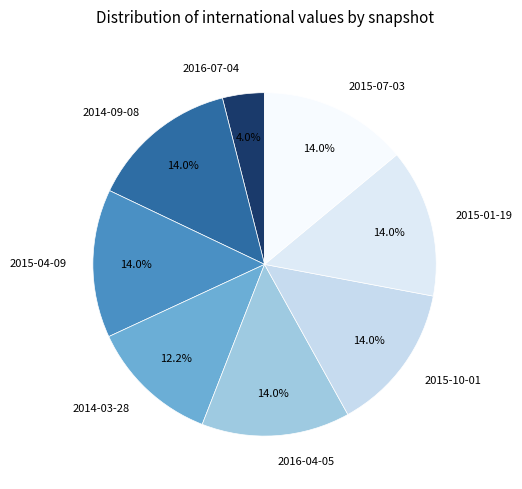

To the nearest percent, what percentage of the pie is 2015-07-03?

14%